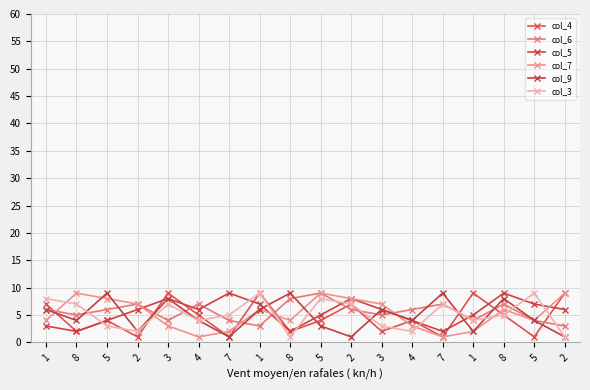

What are all the series names shown in the legend?

col_4, col_6, col_5, col_7, col_9, col_3